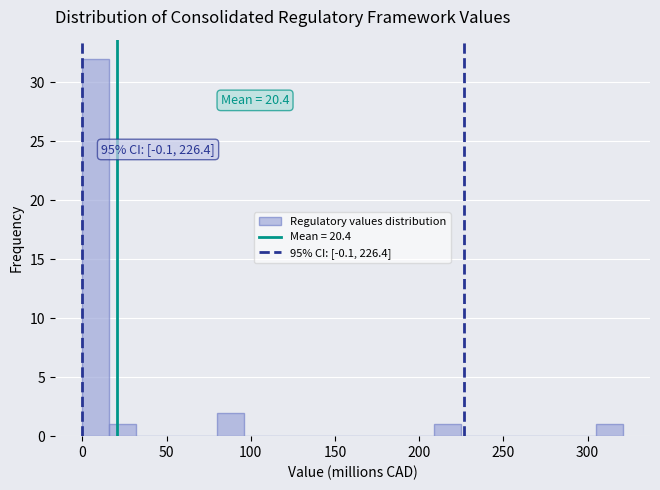

Around what value on the x-axis is the tallest bar? Give the approximate position of its centre, as read against the axis.

10